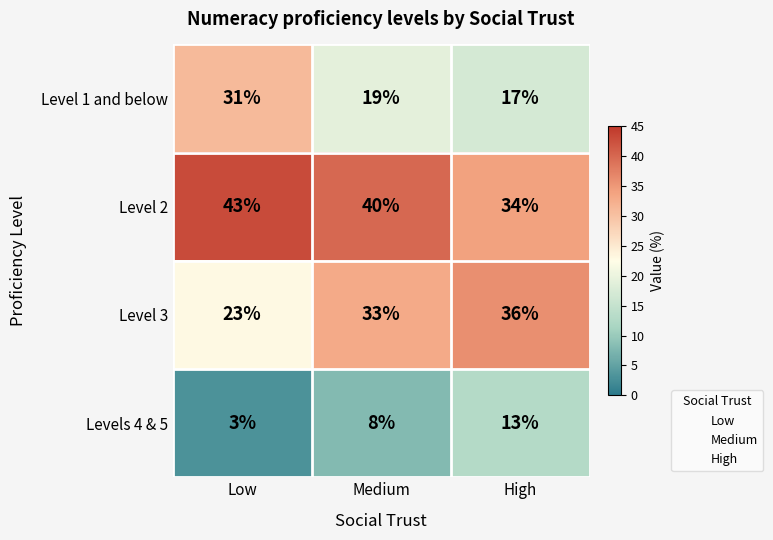

What is the difference between the maximum and minimum values in the Level 3 series?

13